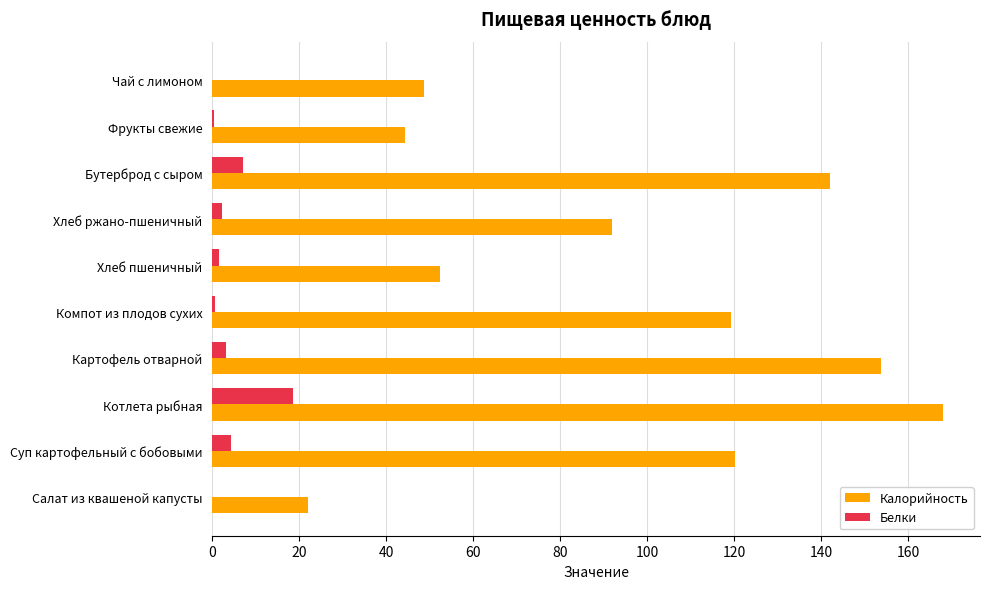

What is the sum of all Белки values?

37.8